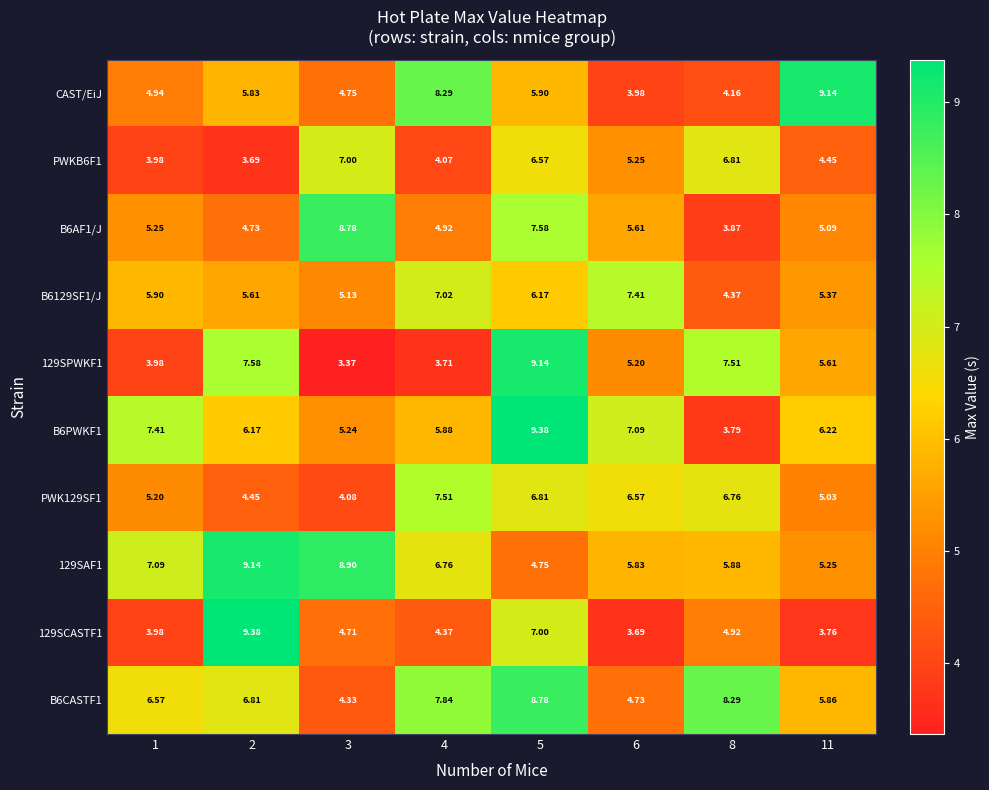

Is the value of 129SCASTF1 at 8 greater than the value of 129SAF1 at 2?

No